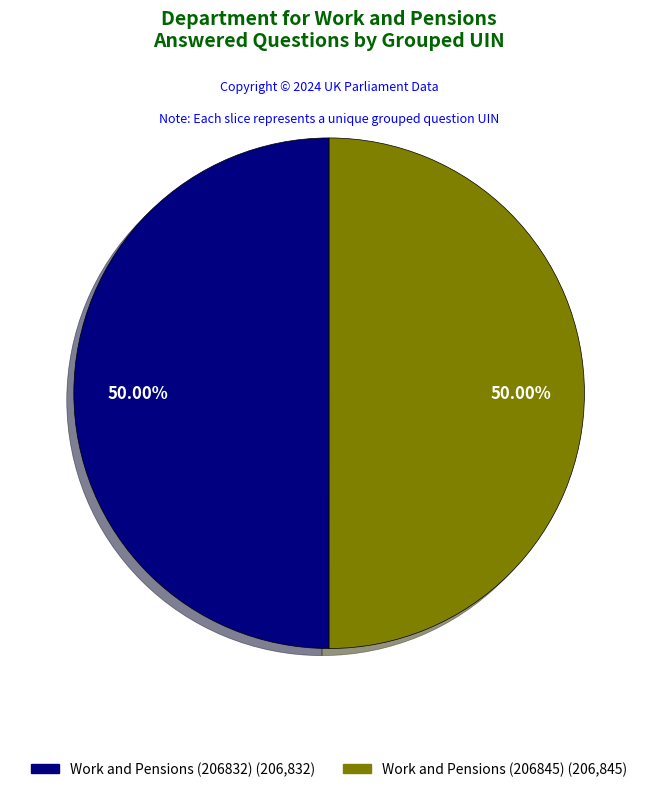

True or false: Work and Pensions (206845) accounts for 41% of the total.

False